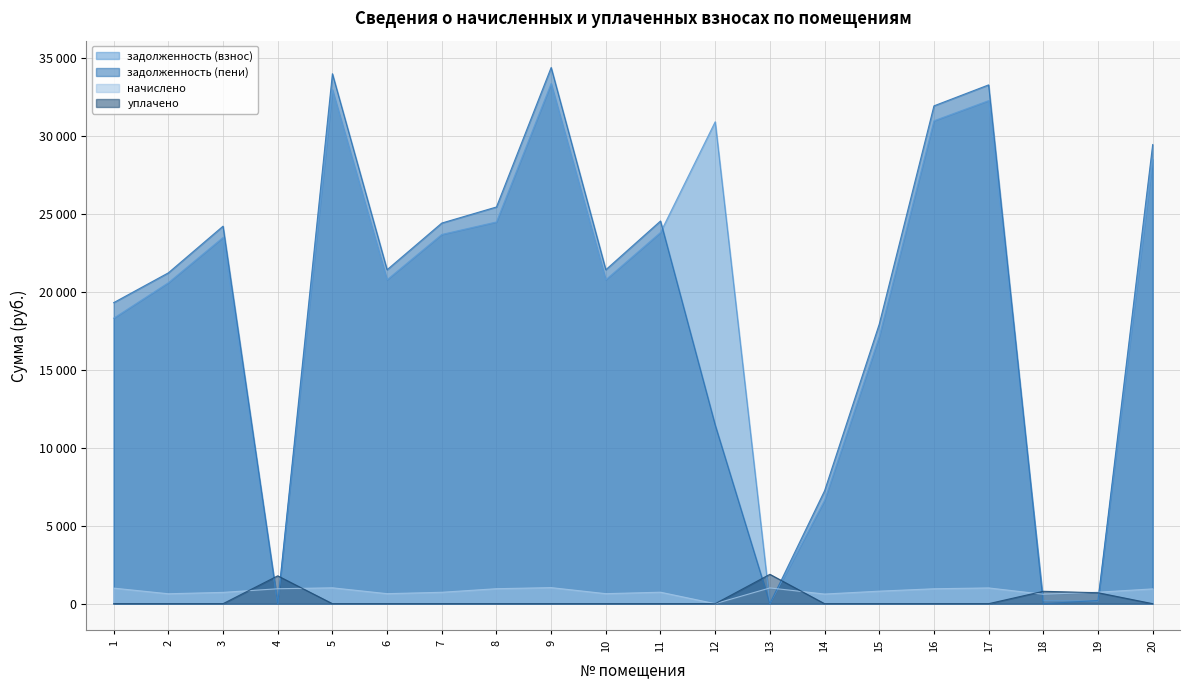

What is the value of the задолженность (взнос) point at the 10th from the left?

20761.3